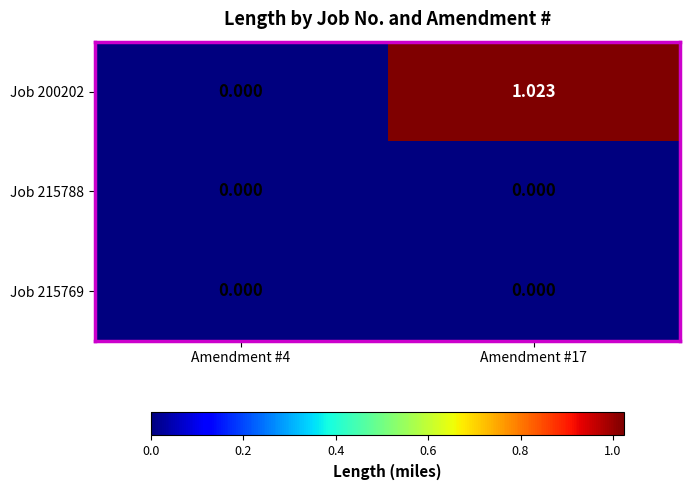

How many distinct data groups are displayed?

3